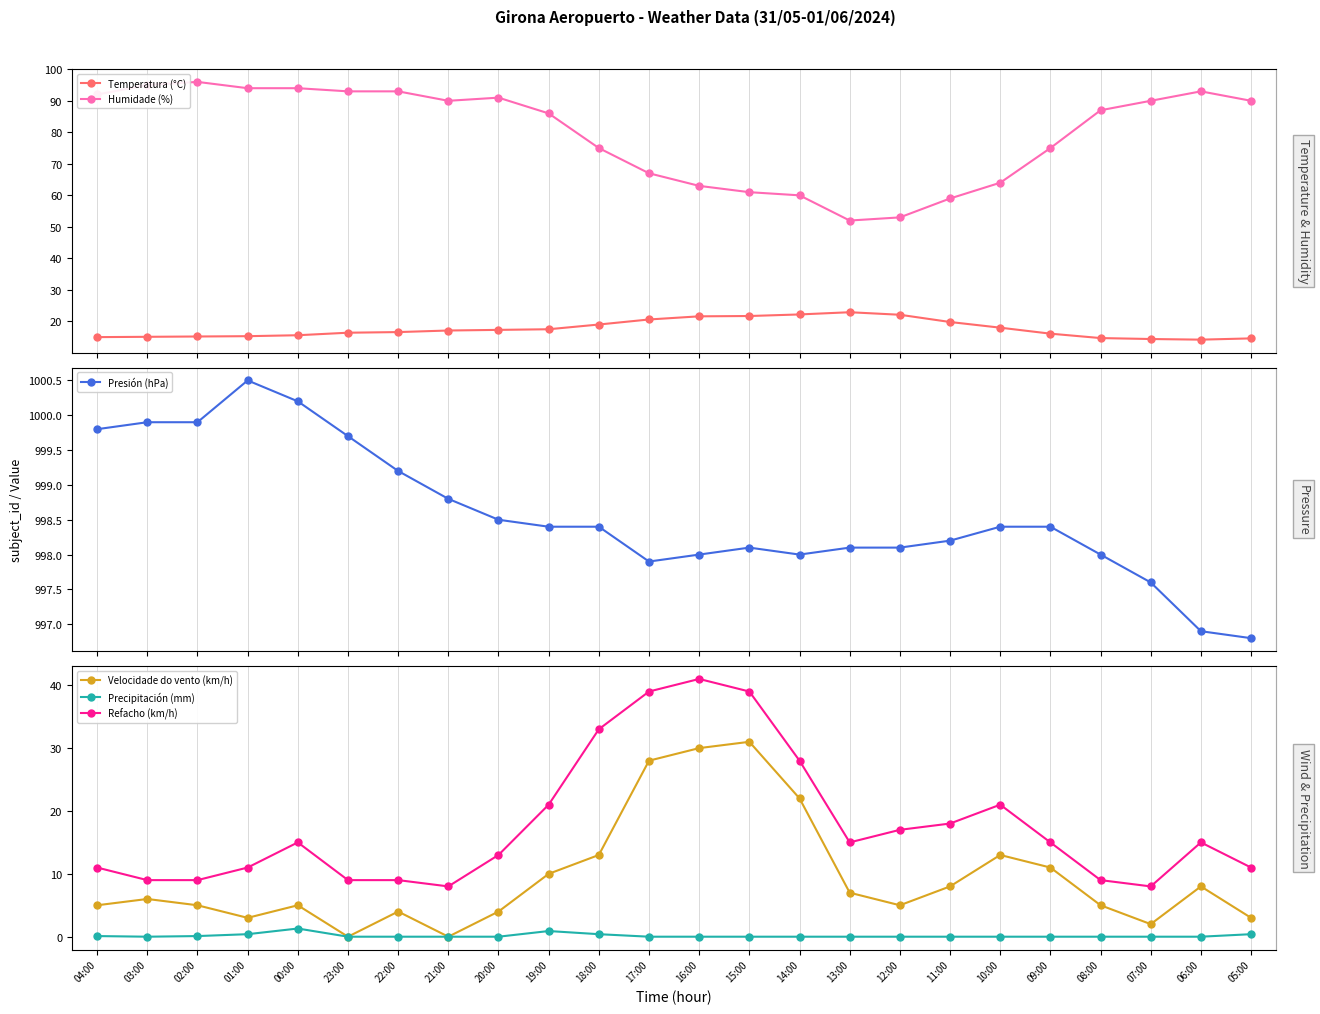

True or false: Precipitación (mm) and Humidade (%) cross at least once.

False